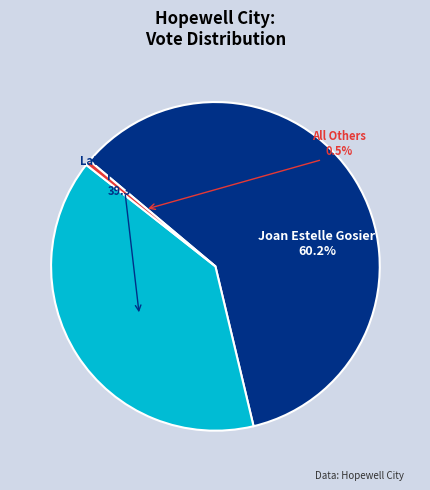

To the nearest percent, what portion does All Others represent?

1%